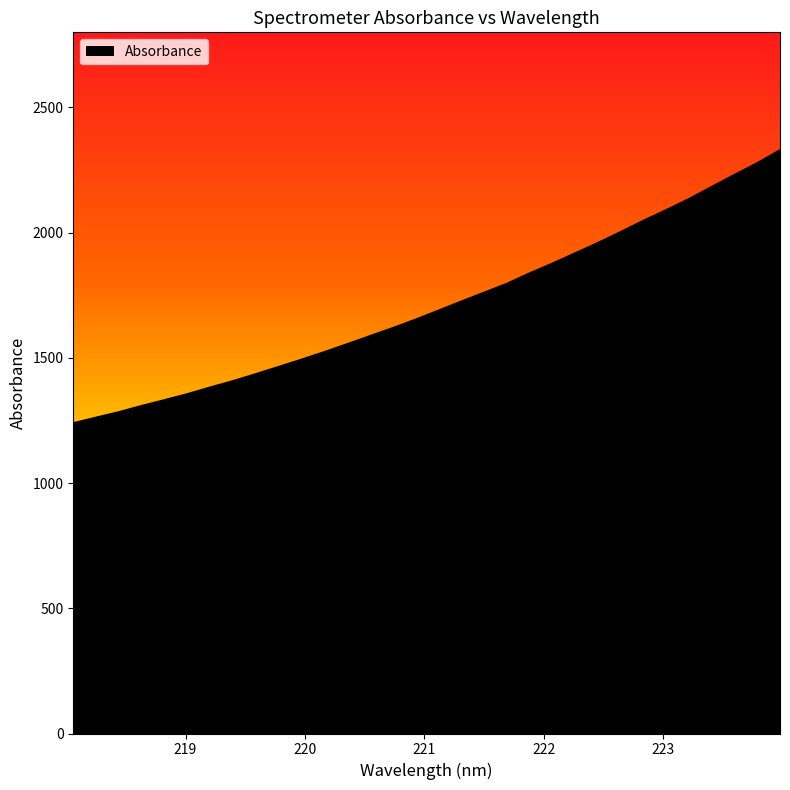

True or false: the data has more than 1 interior local peaks.

False